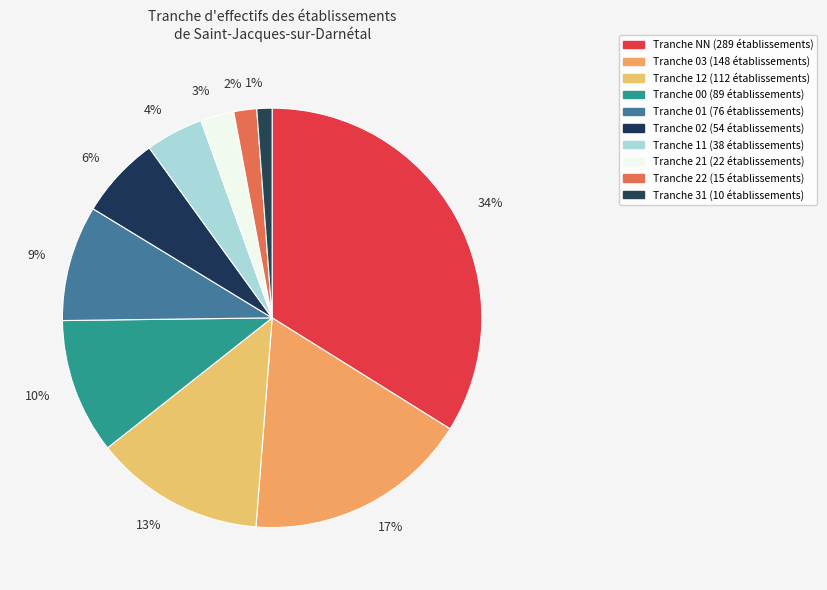

How many segments does this pie chart have?

10